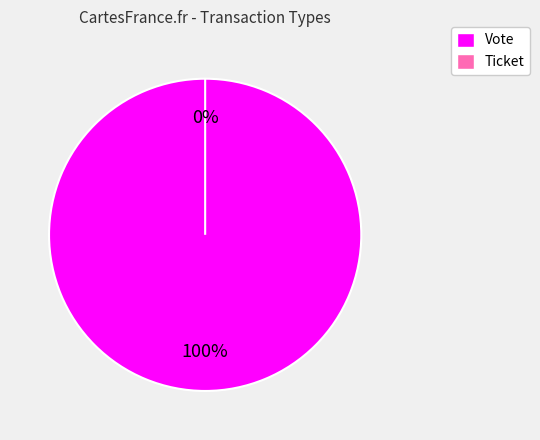

Count the number of slices in the pie.

2